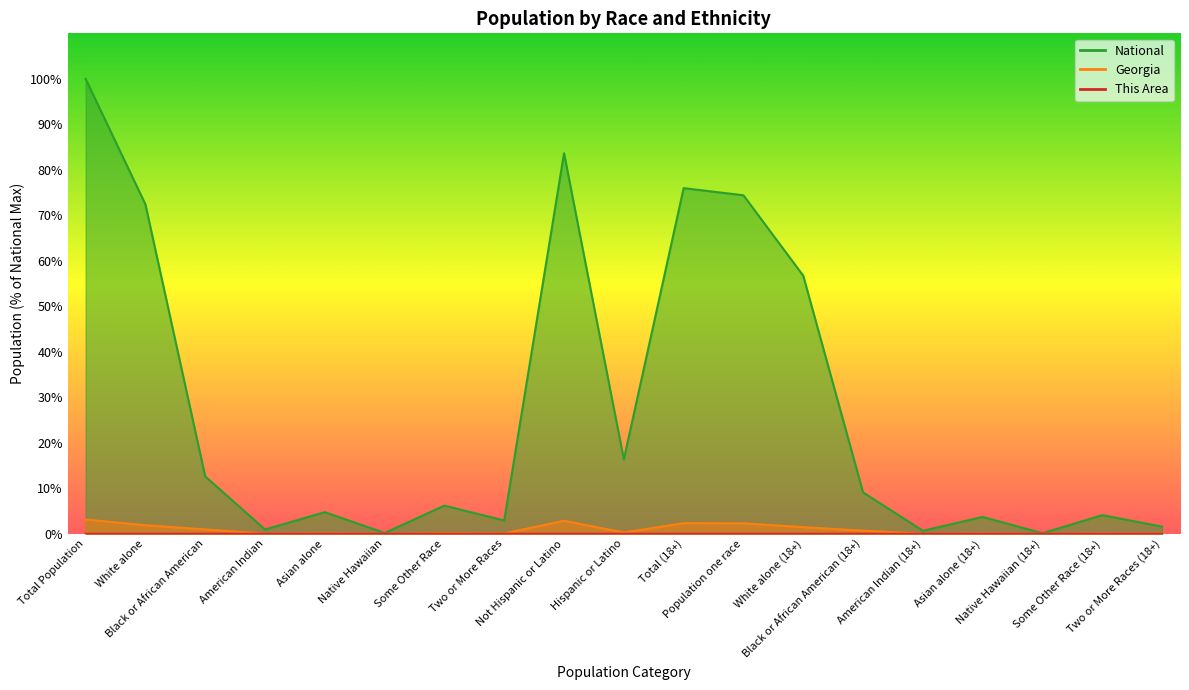

Which category has the highest value in the This Area series?

Total Population